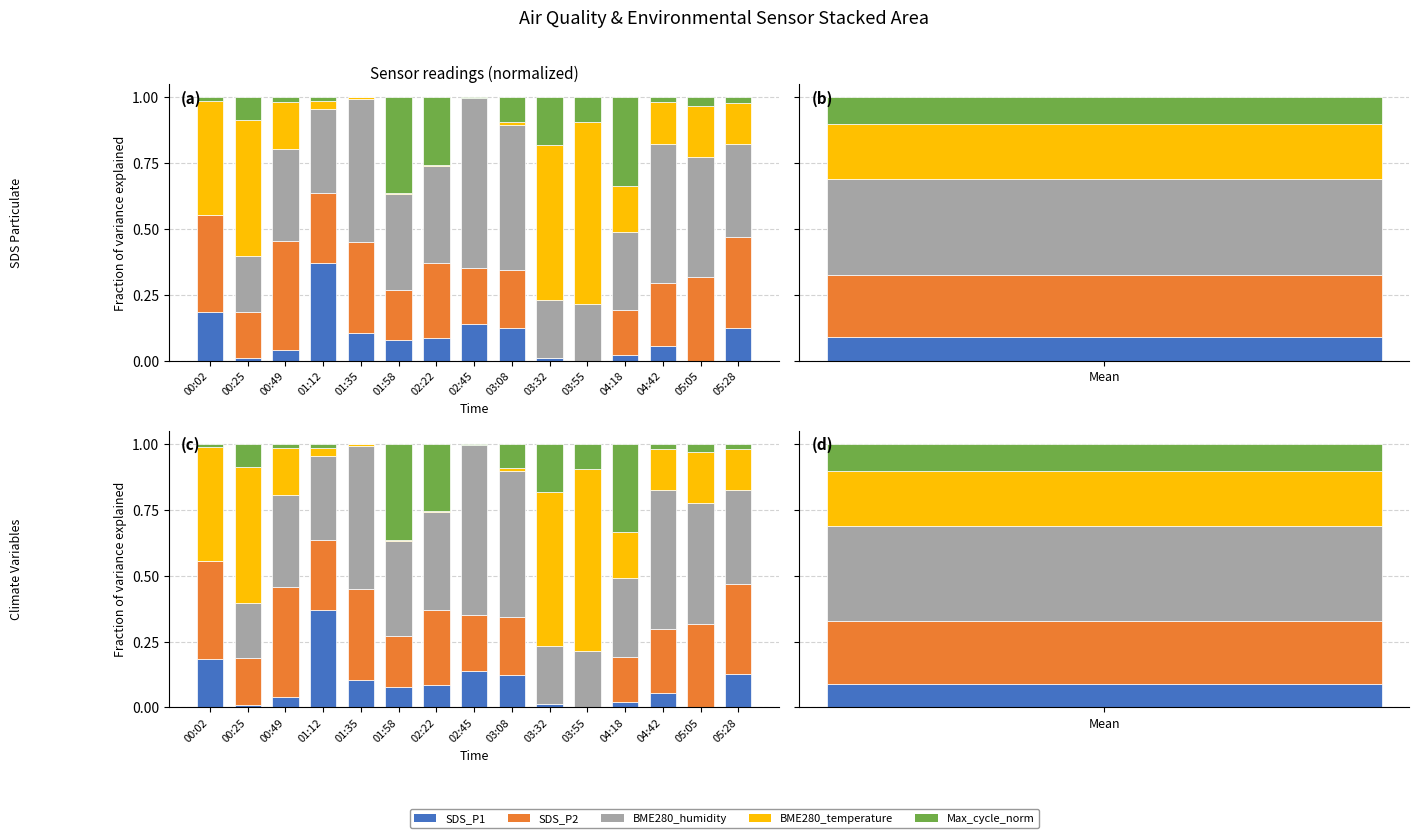

Reading left to right, list all the values displayed in this chart.

SDS_P1: 00:02=0.2	00:25=0.0	00:49=0.0	01:12=0.4	01:35=0.1	01:58=0.1	02:22=0.1	02:45=0.1	03:08=0.1	03:32=0.0	03:55=0.0	04:18=0.0	04:42=0.1	05:05=0.0	05:28=0.1
SDS_P2: 00:02=0.4	00:25=0.2	00:49=0.4	01:12=0.3	01:35=0.3	01:58=0.2	02:22=0.3	02:45=0.2	03:08=0.2	03:32=0.0	03:55=0.0	04:18=0.2	04:42=0.2	05:05=0.3	05:28=0.3
BME280_humidity: 00:02=0.0	00:25=0.2	00:49=0.3	01:12=0.3	01:35=0.5	01:58=0.4	02:22=0.4	02:45=0.6	03:08=0.6	03:32=0.2	03:55=0.2	04:18=0.3	04:42=0.5	05:05=0.5	05:28=0.4
BME280_temperature: 00:02=0.4	00:25=0.5	00:49=0.2	01:12=0.0	01:35=0.0	01:58=0.0	02:22=0.0	02:45=0.0	03:08=0.0	03:32=0.6	03:55=0.7	04:18=0.2	04:42=0.2	05:05=0.2	05:28=0.2
Max_cycle_norm: 00:02=0.0	00:25=0.1	00:49=0.0	01:12=0.0	01:35=0.0	01:58=0.4	02:22=0.3	02:45=0.0	03:08=0.1	03:32=0.2	03:55=0.1	04:18=0.3	04:42=0.0	05:05=0.0	05:28=0.0